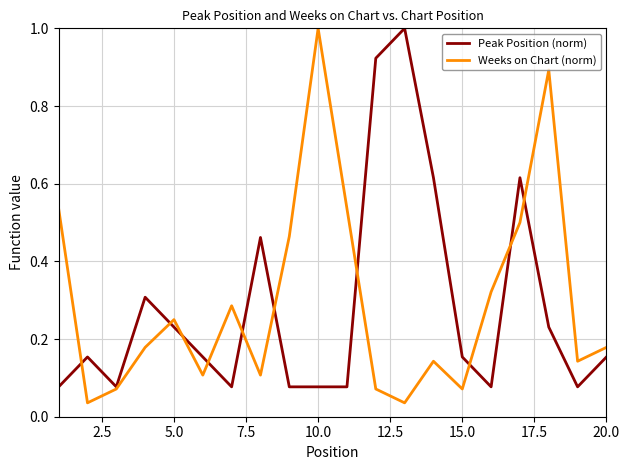

What is the maximum value for Peak Position (norm)?

1.0